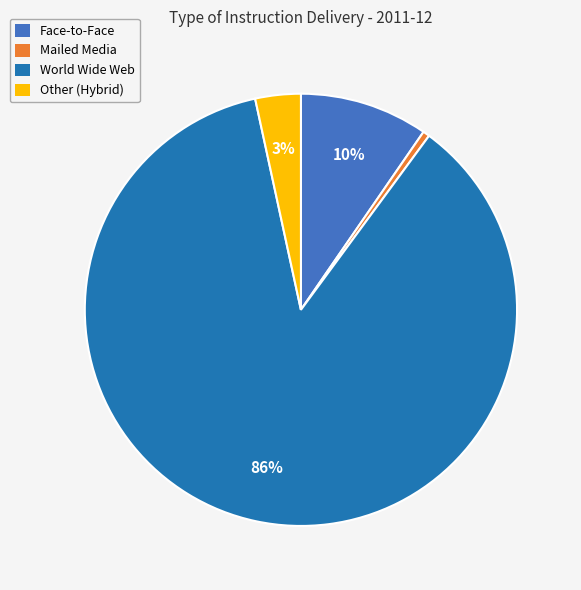

To the nearest percent, what portion does Face-to-Face represent?

10%